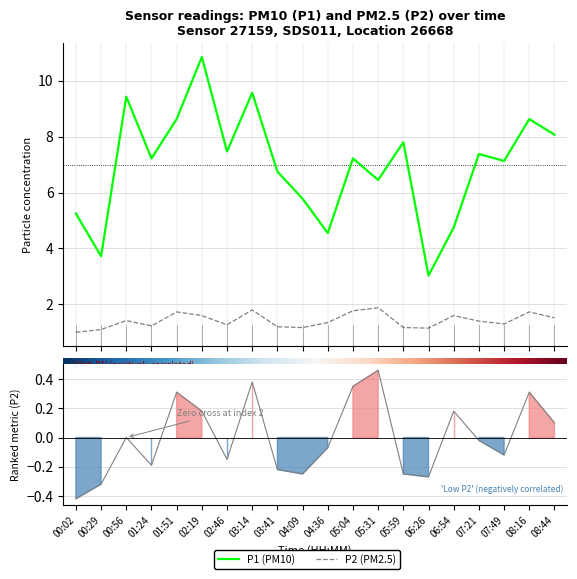

How many values in the P2 series exceed 1?

19